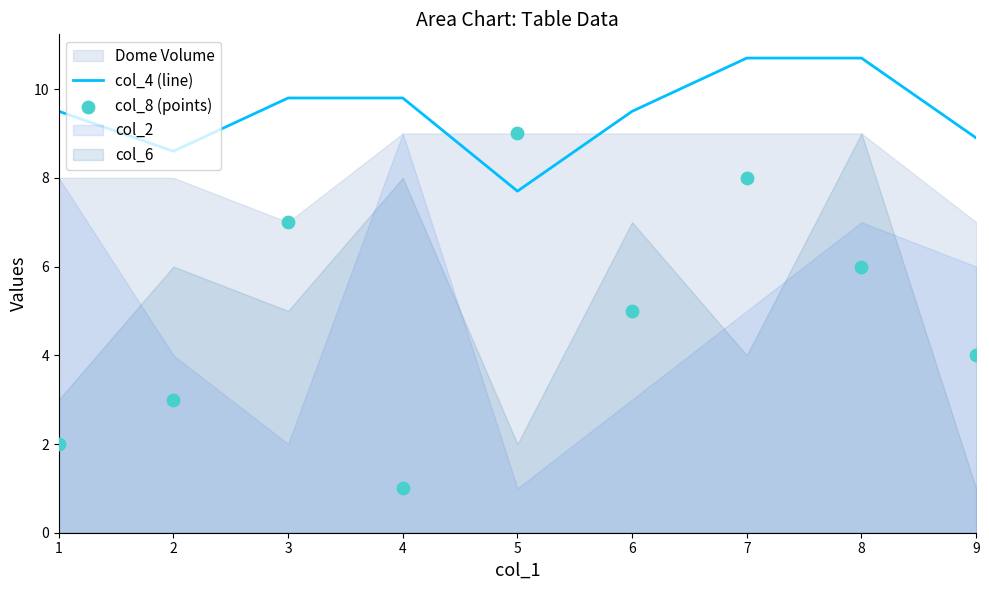

At which category is the sum across all series the highest?

7